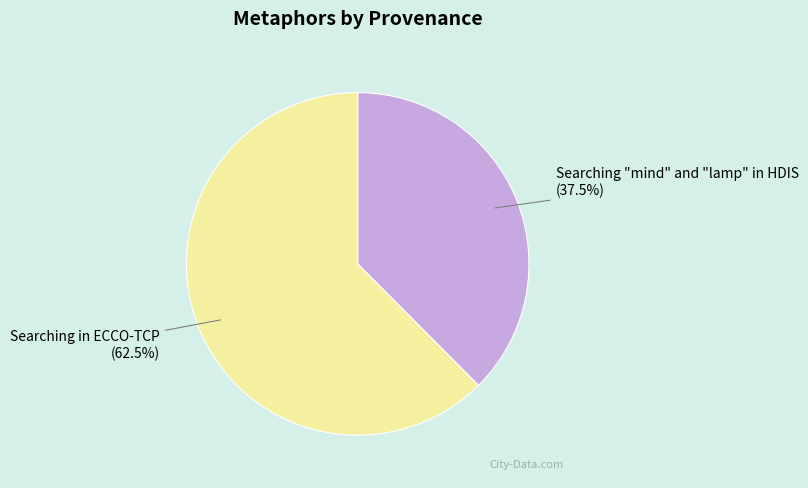

Does Searching "mind" and "lamp" in HDIS account for over 50% of the chart?

No